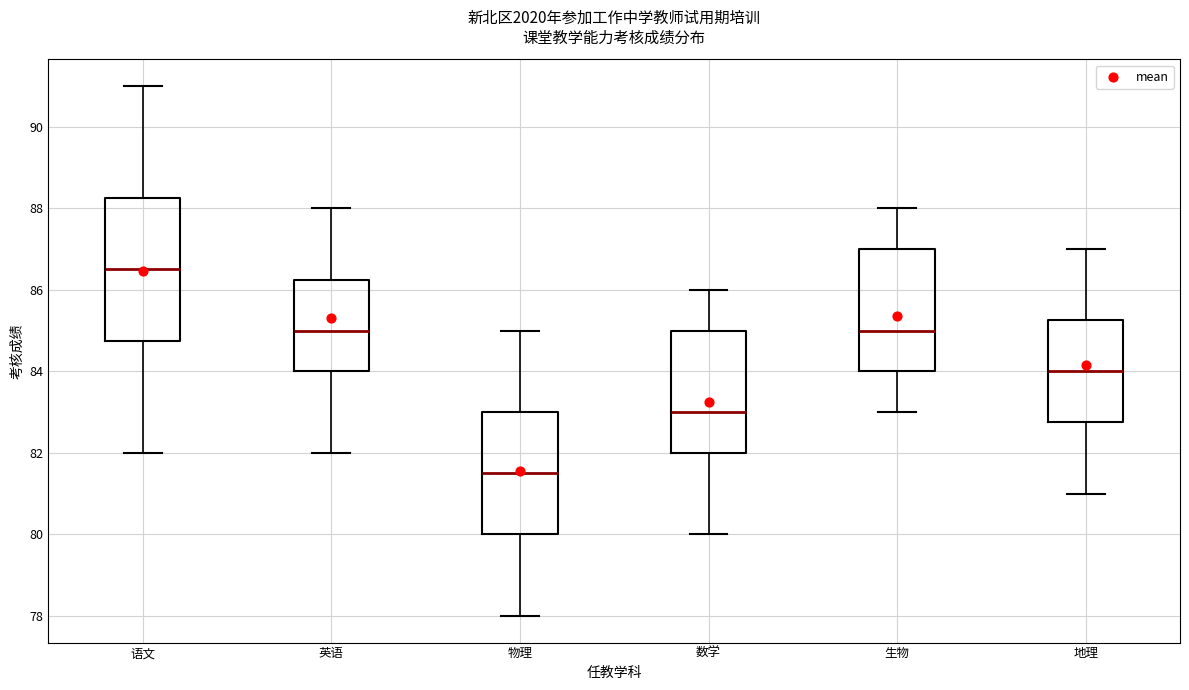

Reading left to right, transcribe this box plot: for each box, give where its median line is, the range the box spans, and where its two whiskers end, as read against the y-axis. The values are not printed on the chart, so give them approximately, as read against the axis.

语文: median 86.6, box 84.8 to 88.2, whiskers 82.0 to 91.0
英语: median 85.0, box 84.0 to 86.2, whiskers 82.0 to 88.0
物理: median 81.6, box 80.0 to 83.0, whiskers 78.0 to 85.0
数学: median 83.0, box 82.0 to 85.0, whiskers 80.0 to 86.0
生物: median 85.0, box 84.0 to 87.0, whiskers 83.0 to 88.0
地理: median 84.0, box 82.8 to 85.2, whiskers 81.0 to 87.0